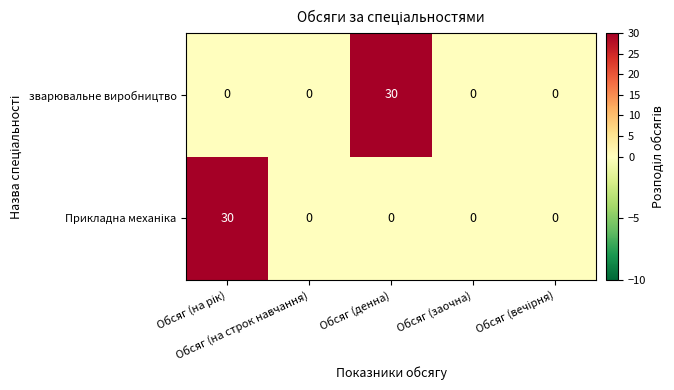

What is the sum of all зварювальне виробництво values?

30